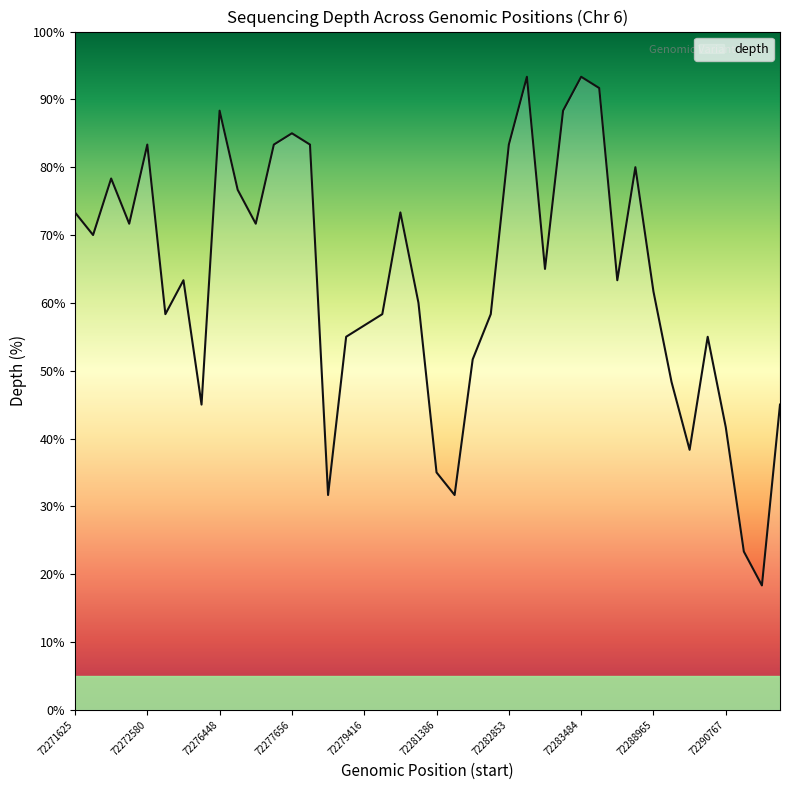

What is the difference between the maximum and minimum values?

75.0